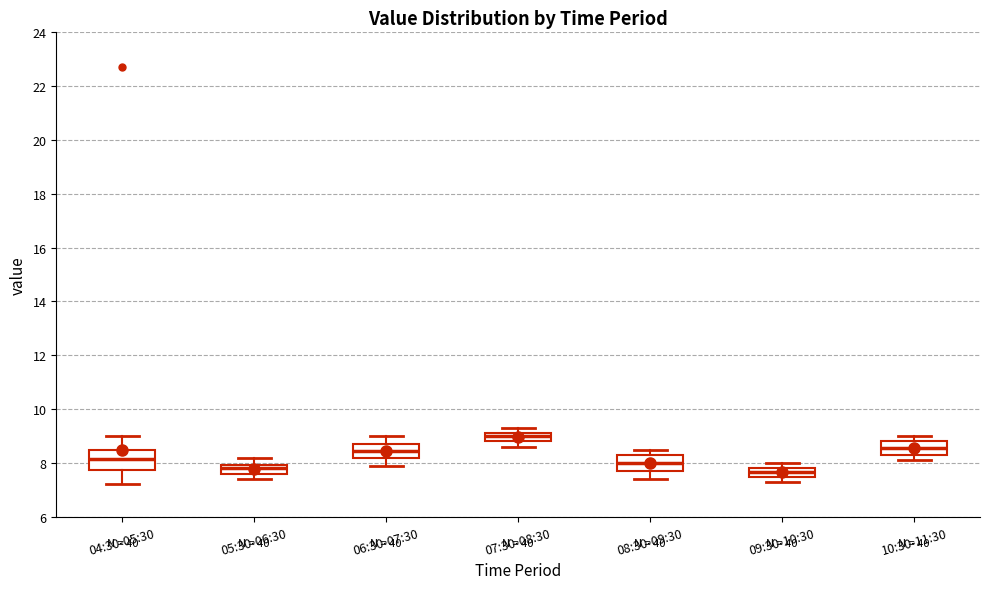

Which box's median line is the highest?

07:30-08:30